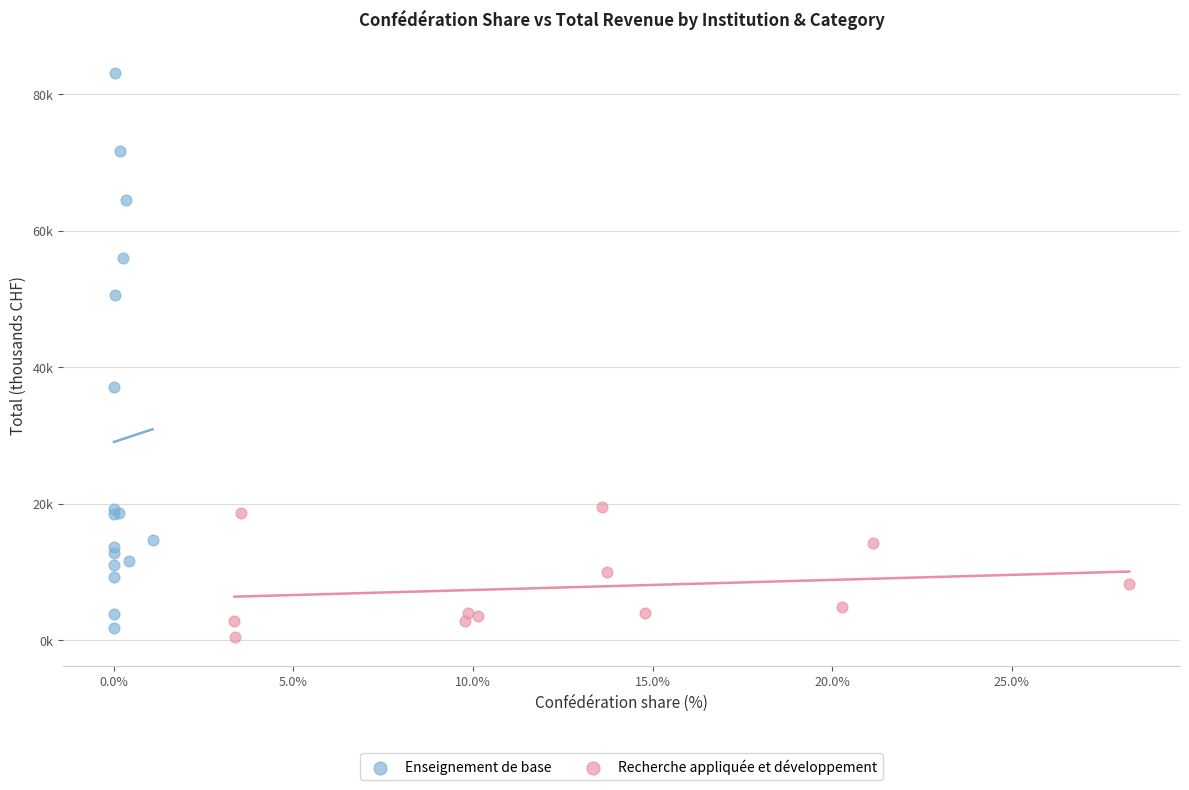

What are all the series names shown in the legend?

Enseignement de base, Recherche appliquée et développement